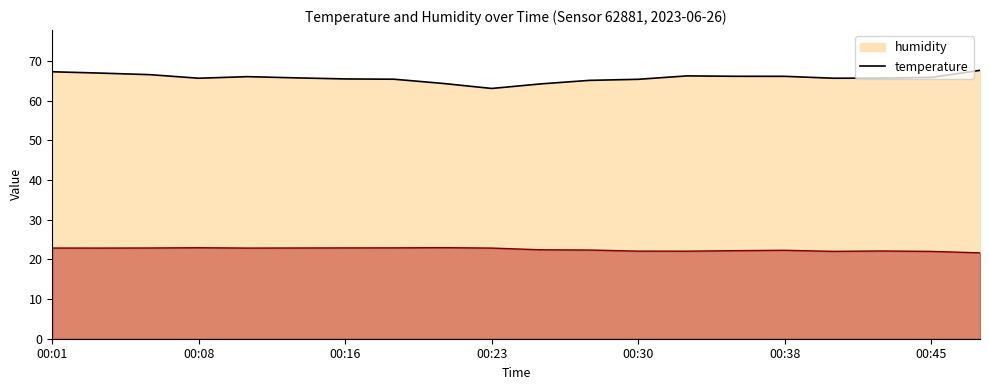

Reading right to left, what are all the values shown in this chart?

temperature: 21.7	22.0	22.1	22.0	22.3	22.2	22.1	22.1	22.4	22.4	22.9	23.0	22.9	22.9	22.9	22.9	22.9	22.9	22.9	22.9
humidity: 67.7	65.9	65.7	65.7	66.2	66.2	66.3	65.4	65.2	64.3	63.1	64.4	65.4	65.5	65.8	66.1	65.7	66.6	67.0	67.3